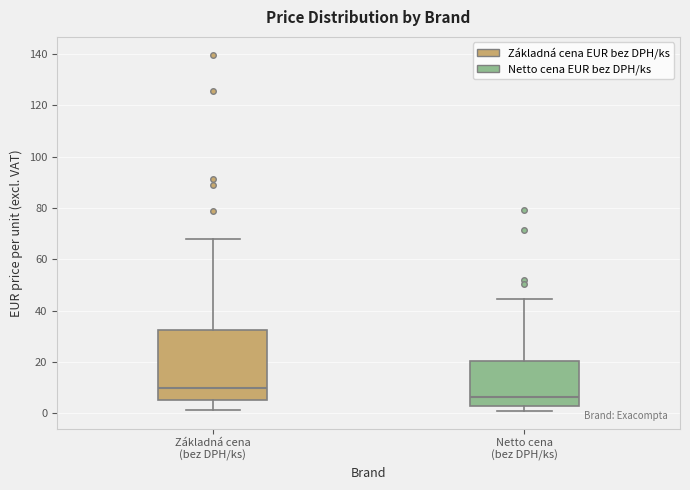

Which box has the highest median line?

Základná cena (bez DPH/ks)